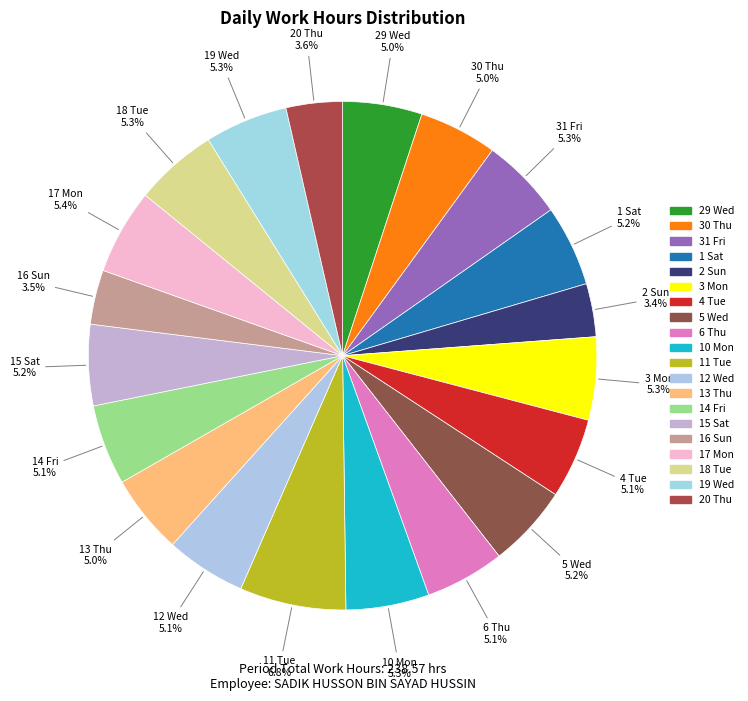

What percentage is the 20 Thu slice, to the nearest percent?

4%